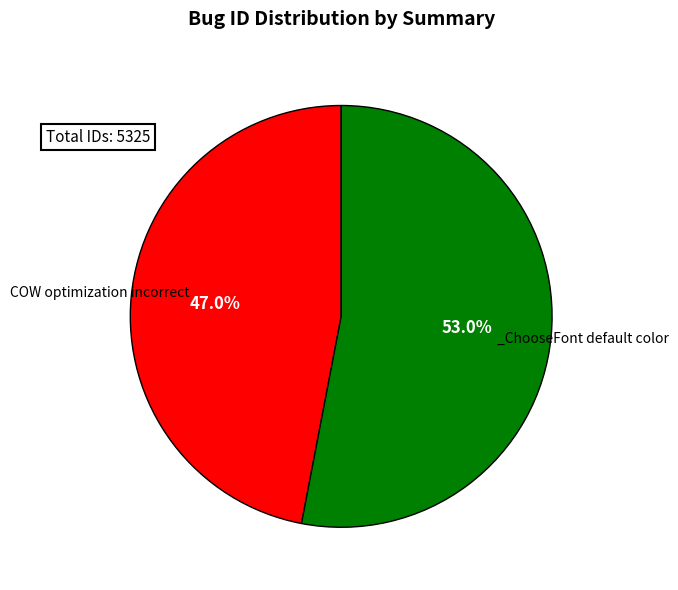

Does any single category account for the majority?

Yes